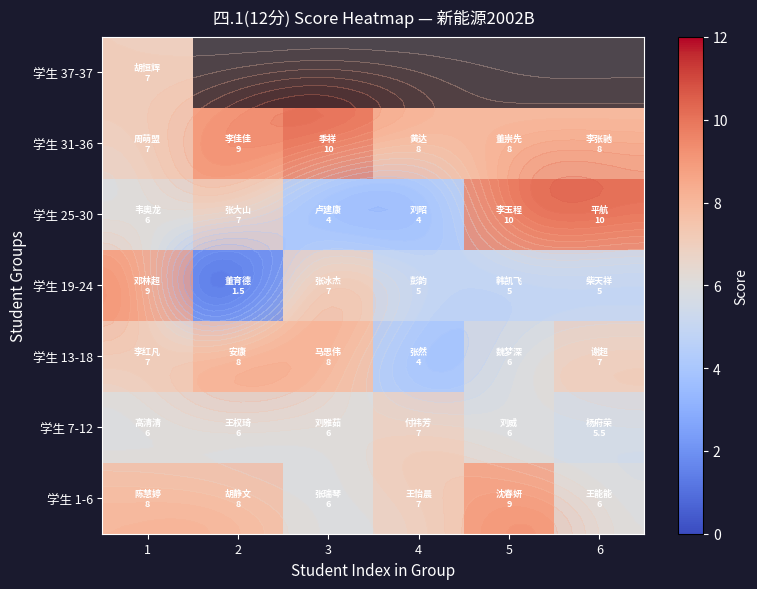

Is it true that 学生 7-12 equals 8.7 at 1?

False